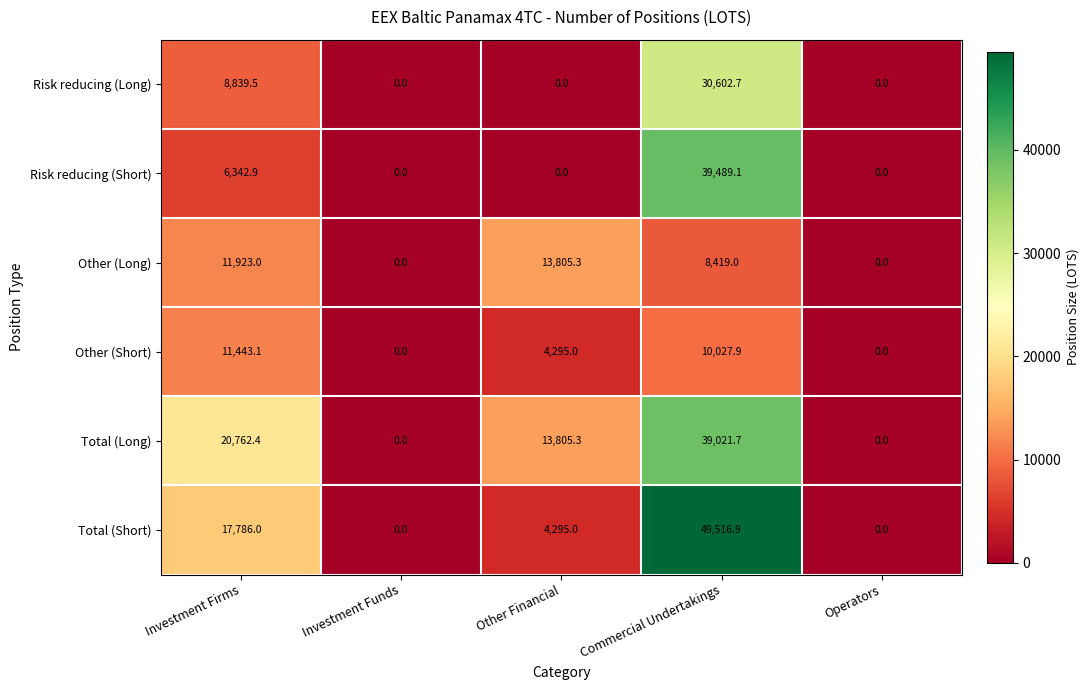

How many data points in Total (Long) are less than 13805?

2